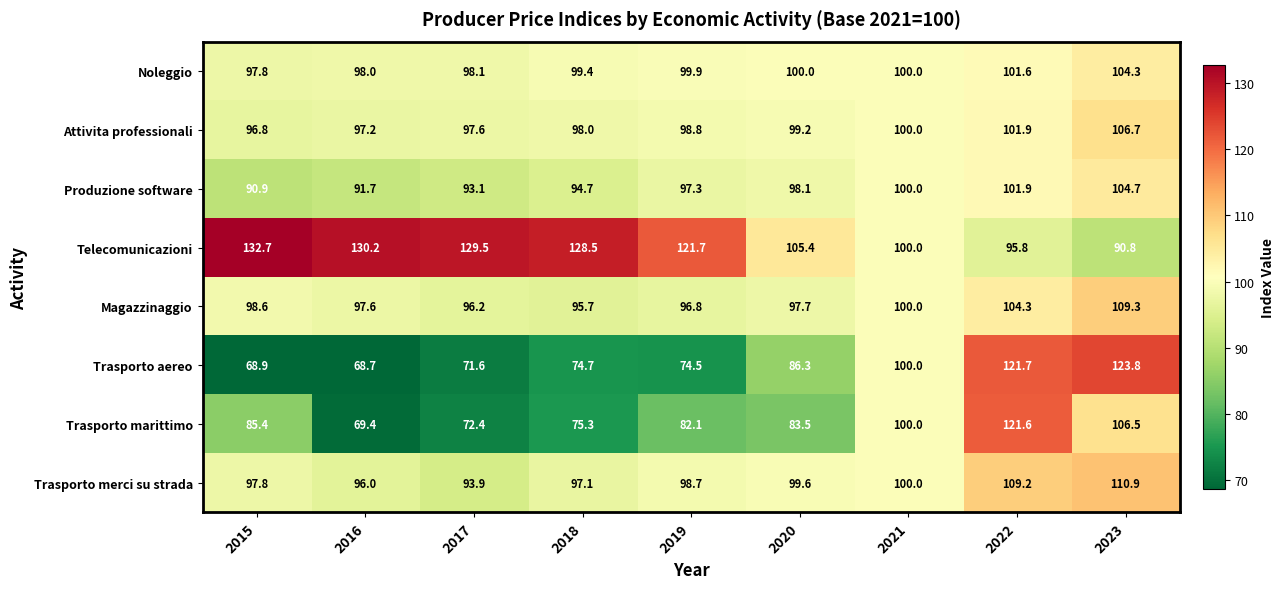

The Trasporto merci su strada series shows 97.1 at 2018. True or false?

True